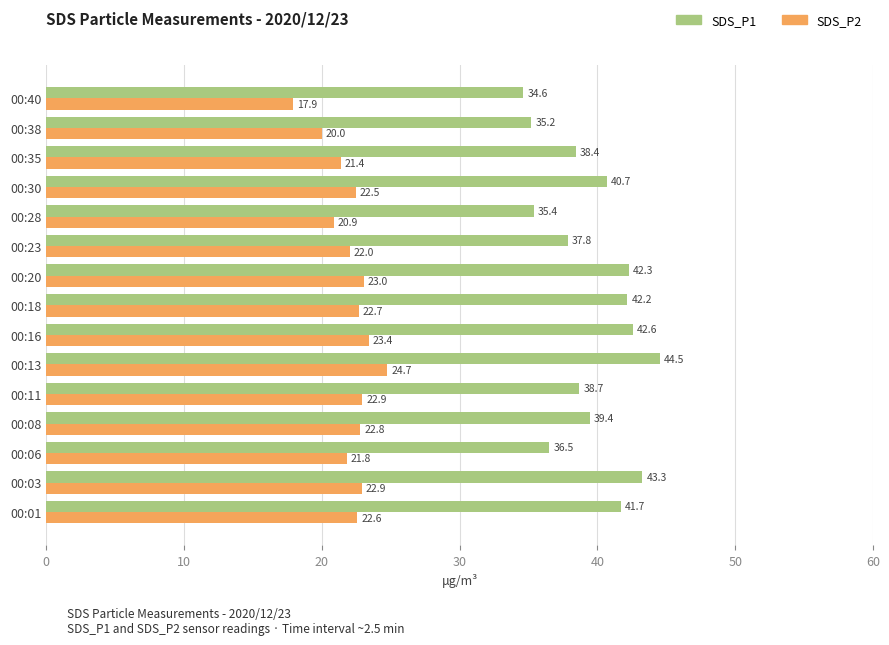

Which series has the largest total across all categories?

SDS_P1